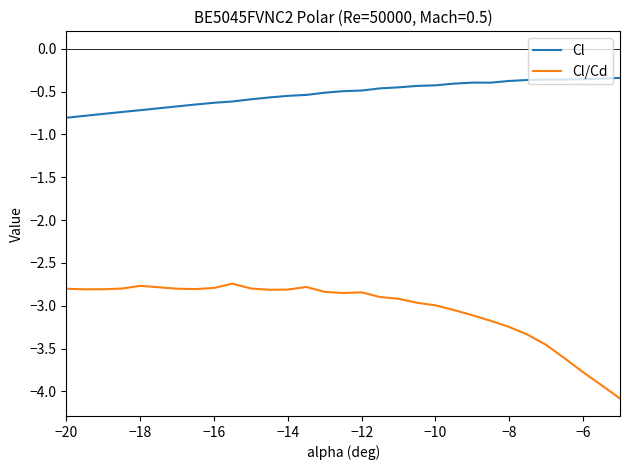

Which series has the largest total across all categories?

Cl